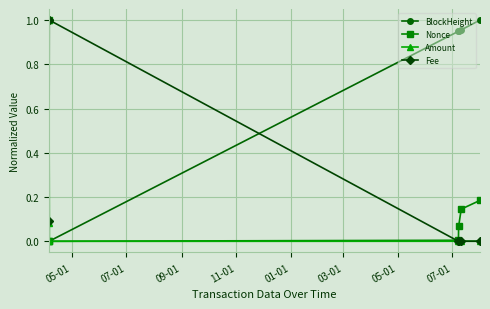

Which series has the largest total across all categories?

BlockHeight